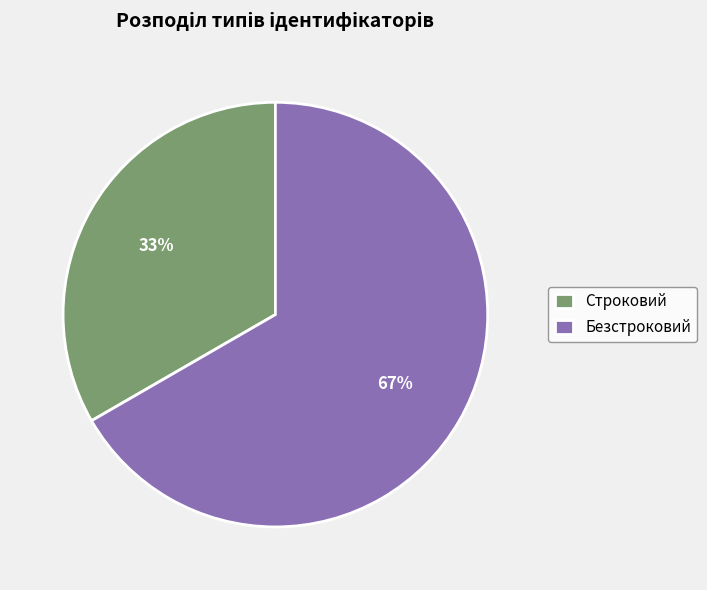

Is the sum of Безстроковий and Строковий greater than half?

Yes